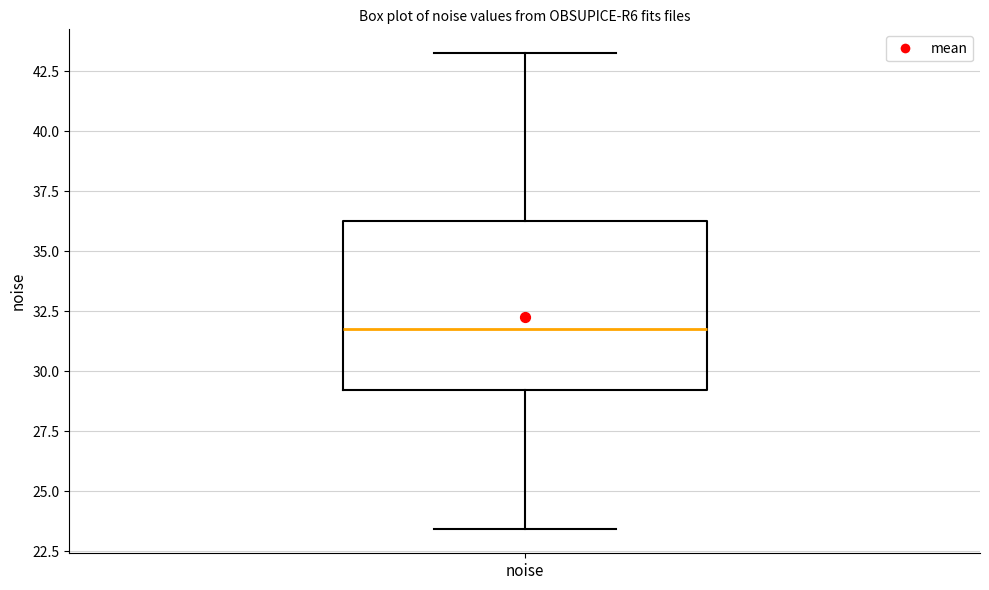

Where does the lower whisker of the box for noise end on the y-axis? The values are not printed on the chart, so give them approximately, as read against the axis.

23.5